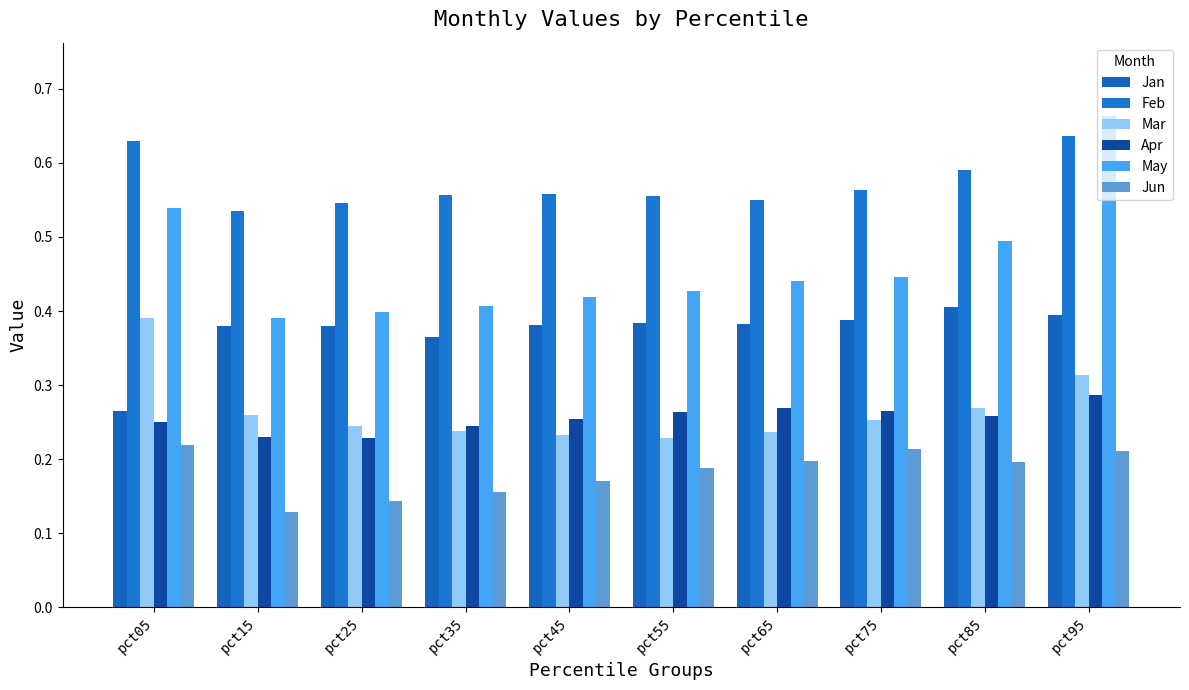

At which category does the chart reach its peak across all series?

pct95